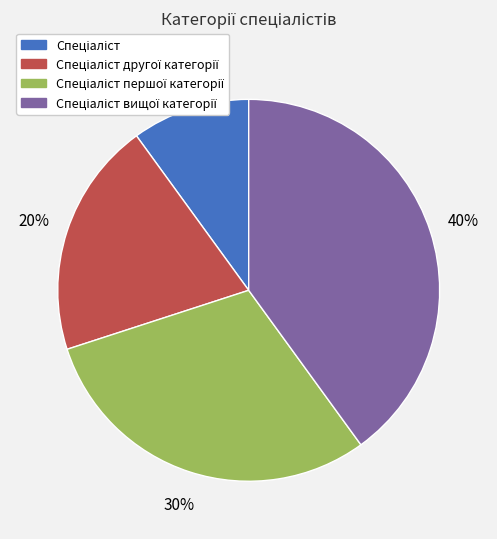

To the nearest percent, what is the difference between the largest and smallest slice percentages?

30%